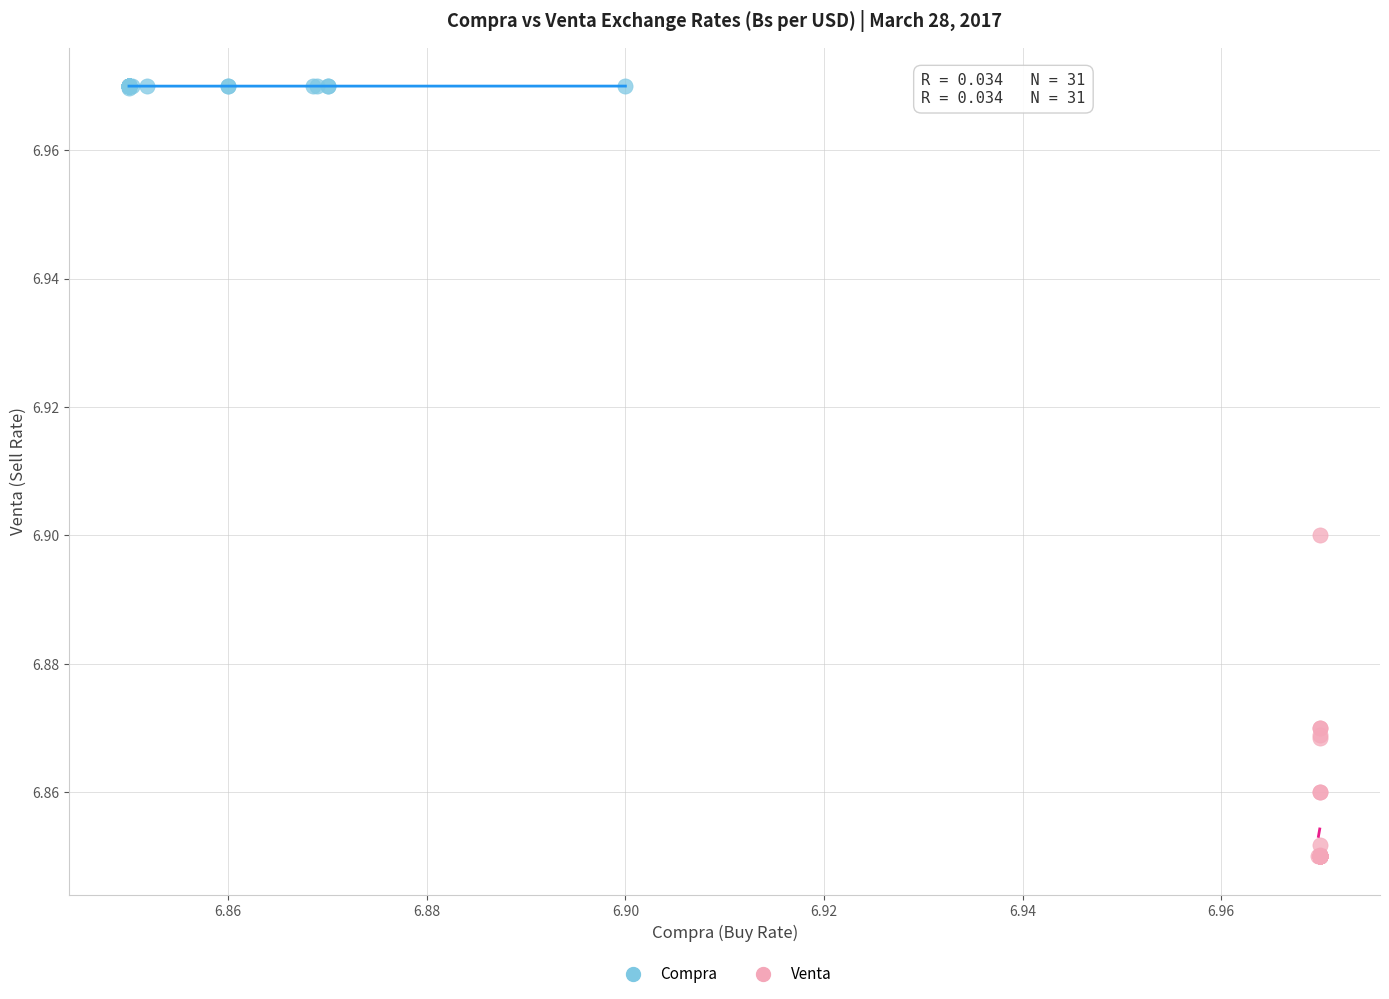

Which series reaches the maximum Y coordinate?

Compra